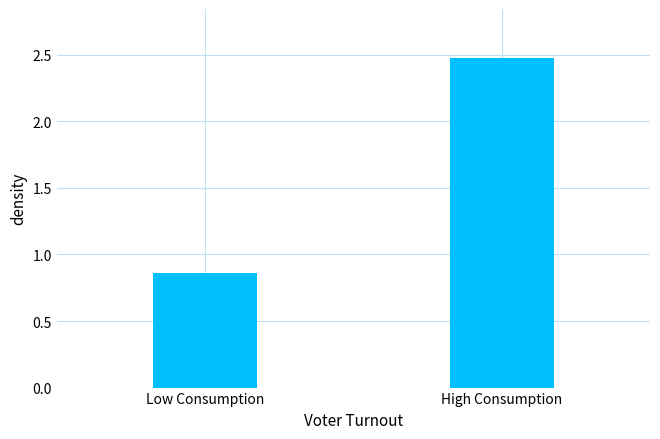

How many series are shown in this chart?

1